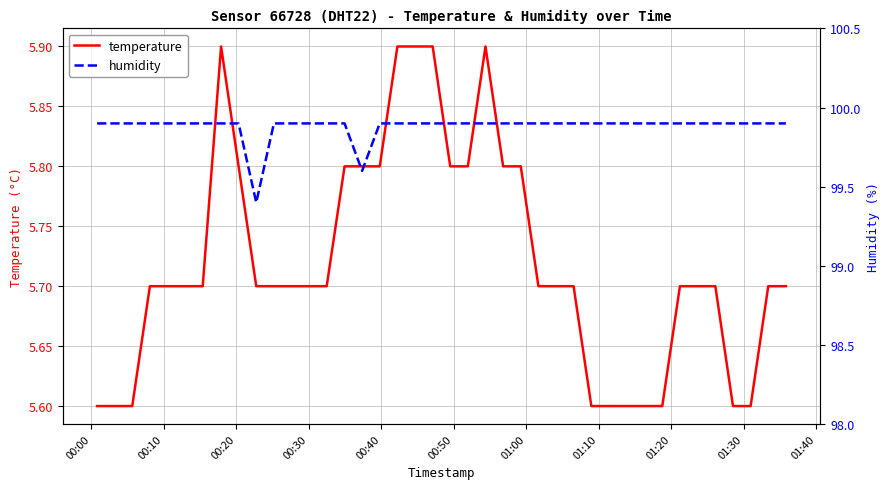

Which series has the widest spread of values?

humidity